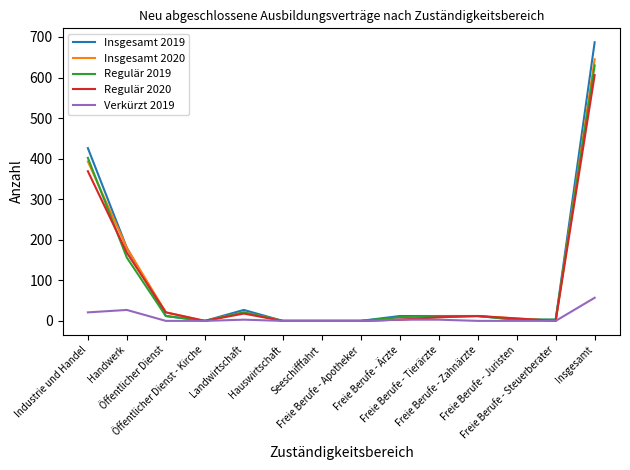

At how many categories does at least one series exceed 450?

1